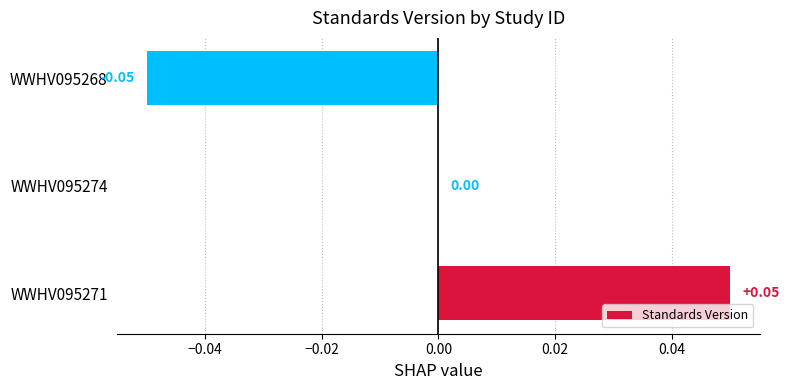

Which has a higher value, WWHV095268 or WWHV095274?

WWHV095274